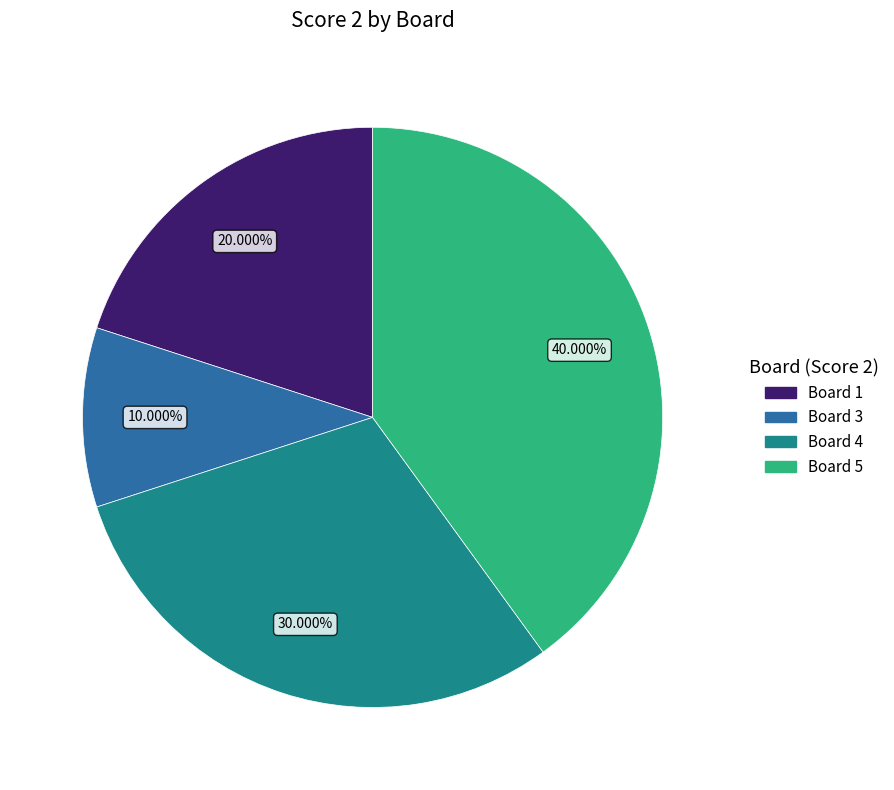

Is there a majority slice in this chart?

No